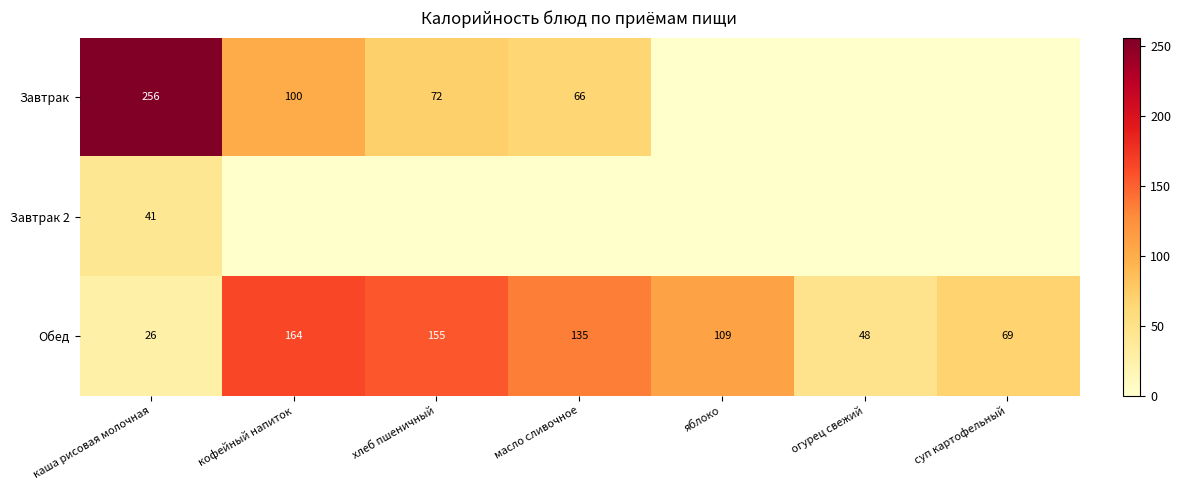

Where is Обед nearest to the value 95?

яблоко